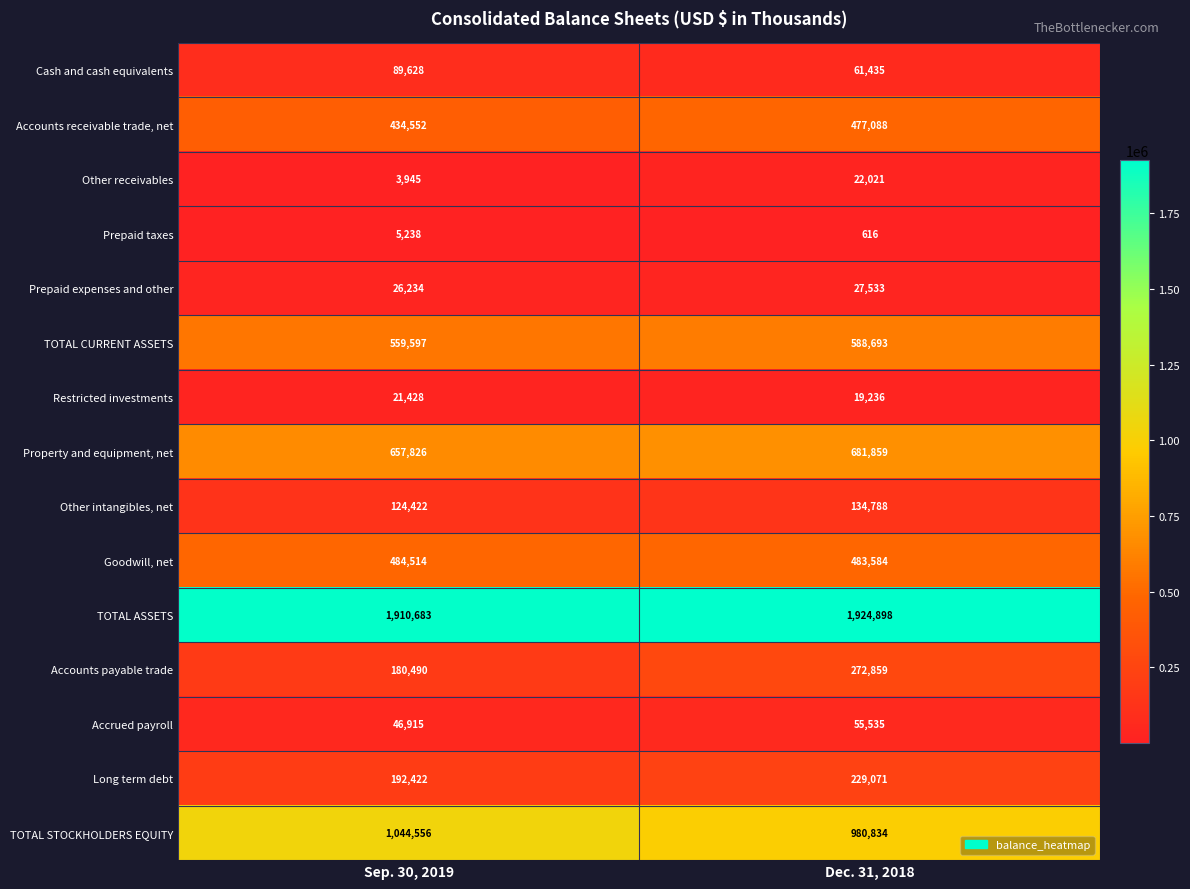

How many distinct data groups are displayed?

15